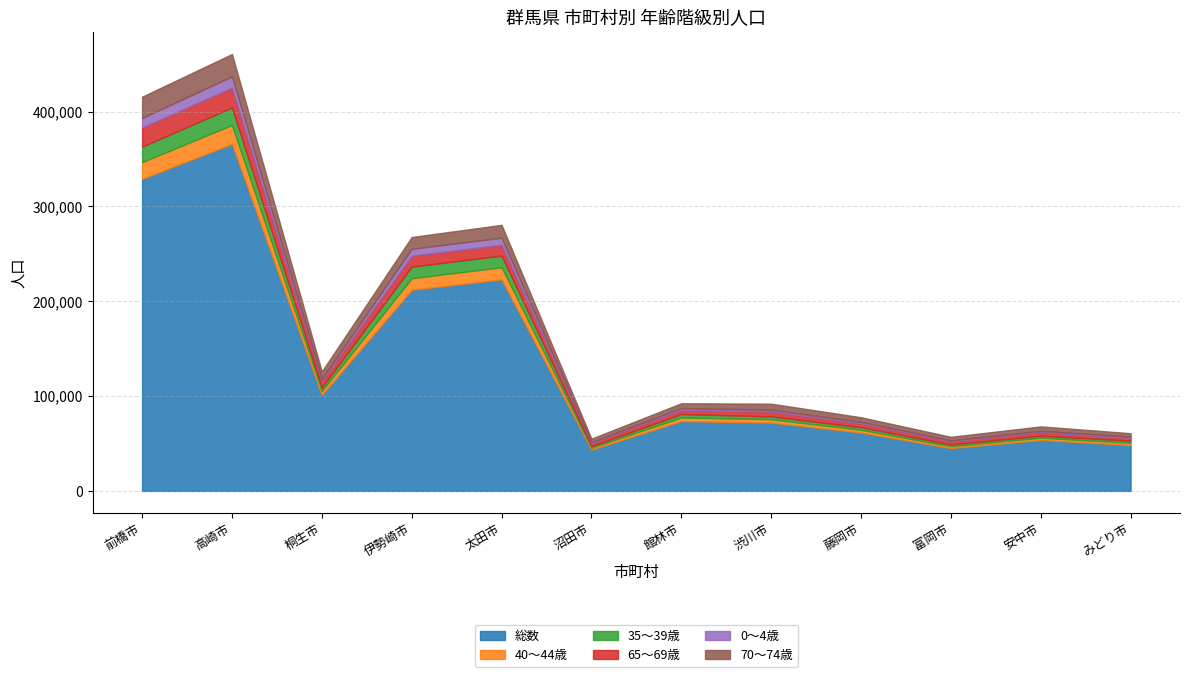

What is the value of the 40～44歳 point at the 5th from the left?

12840